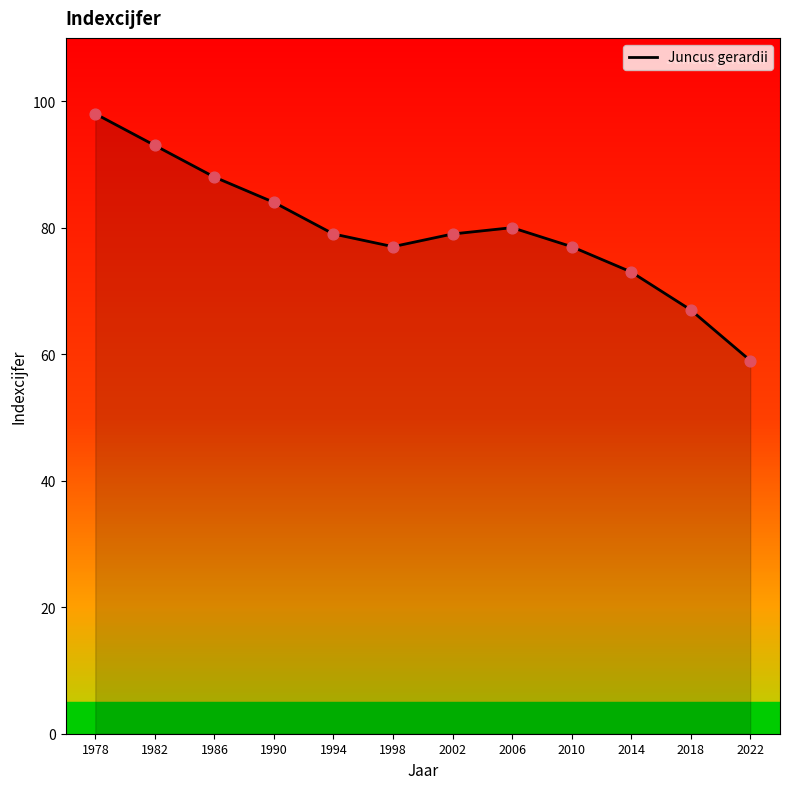

What is the change in value from 1994 to 2022?

-20